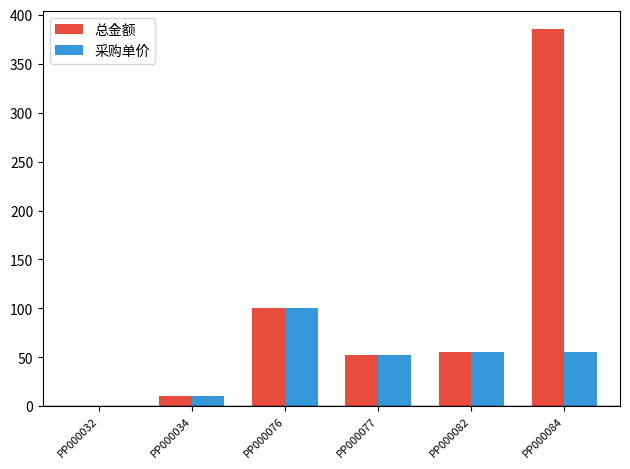

What is the difference between the 总金额 values at PP000034 and PP000032?

10.0